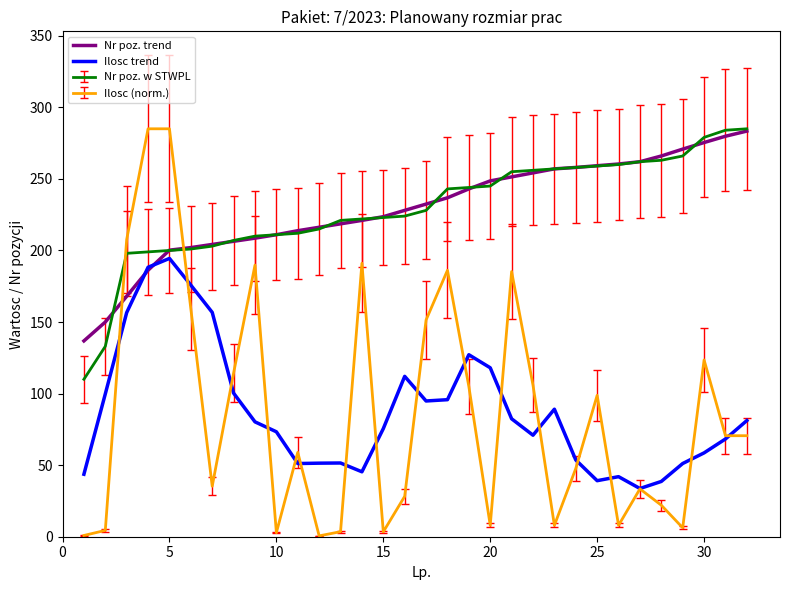

How many intersections are there between Nr poz. trend and Ilosc (norm.)?

2